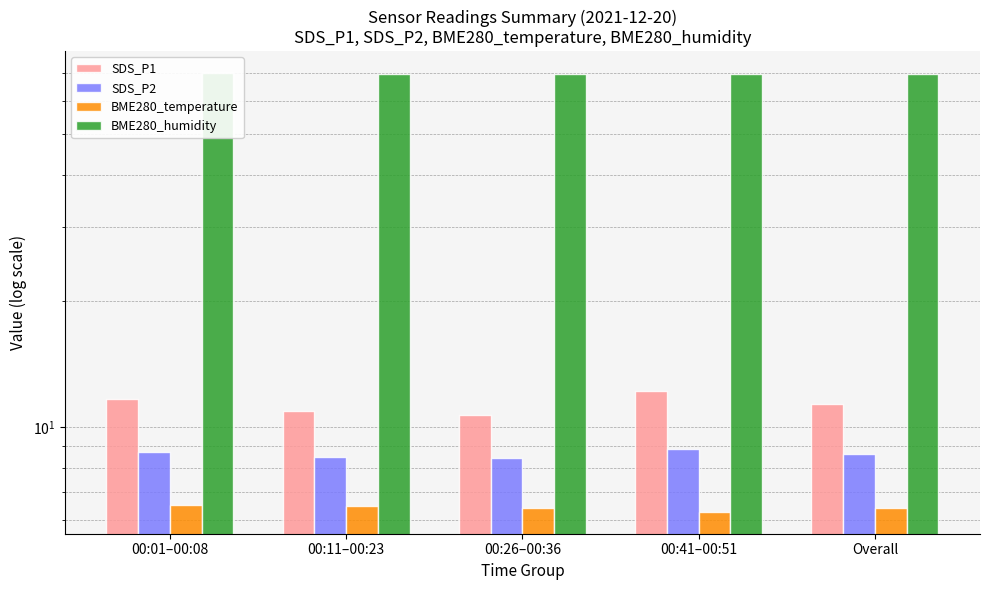

What is the total value across all series at 00:11–00:23?

95.5